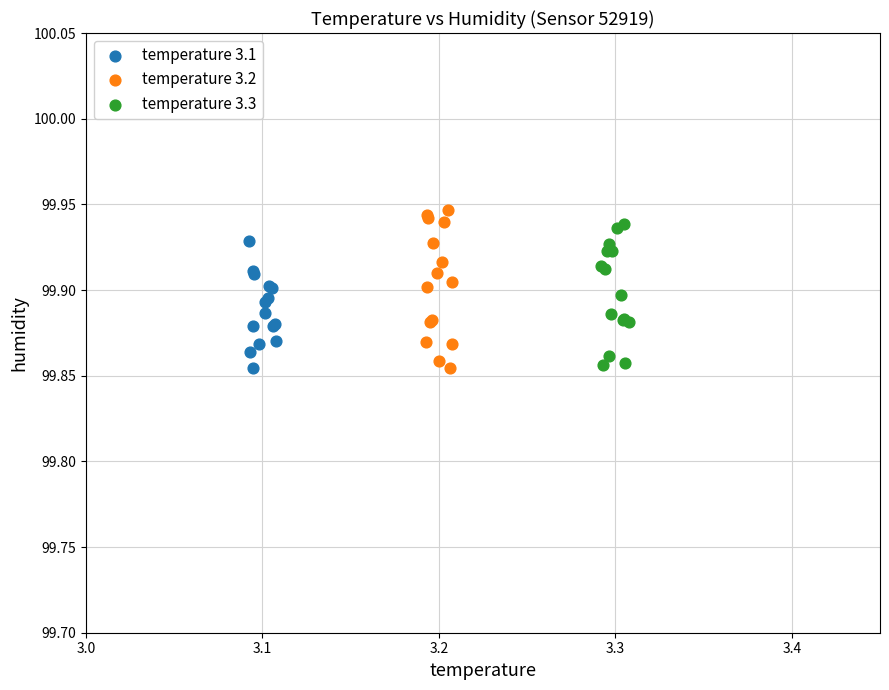

What are all the series names shown in the legend?

temperature 3.1, temperature 3.2, temperature 3.3